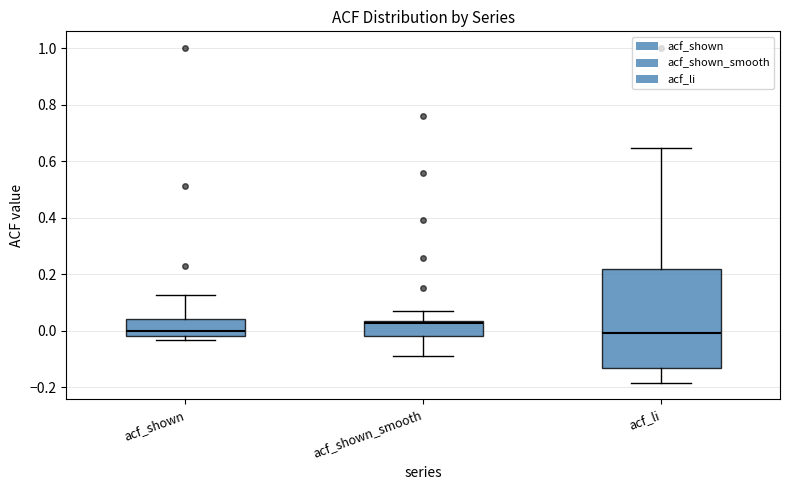

Comparing the boxes themselves (not the whiskers), which one is the tallest?

acf_li